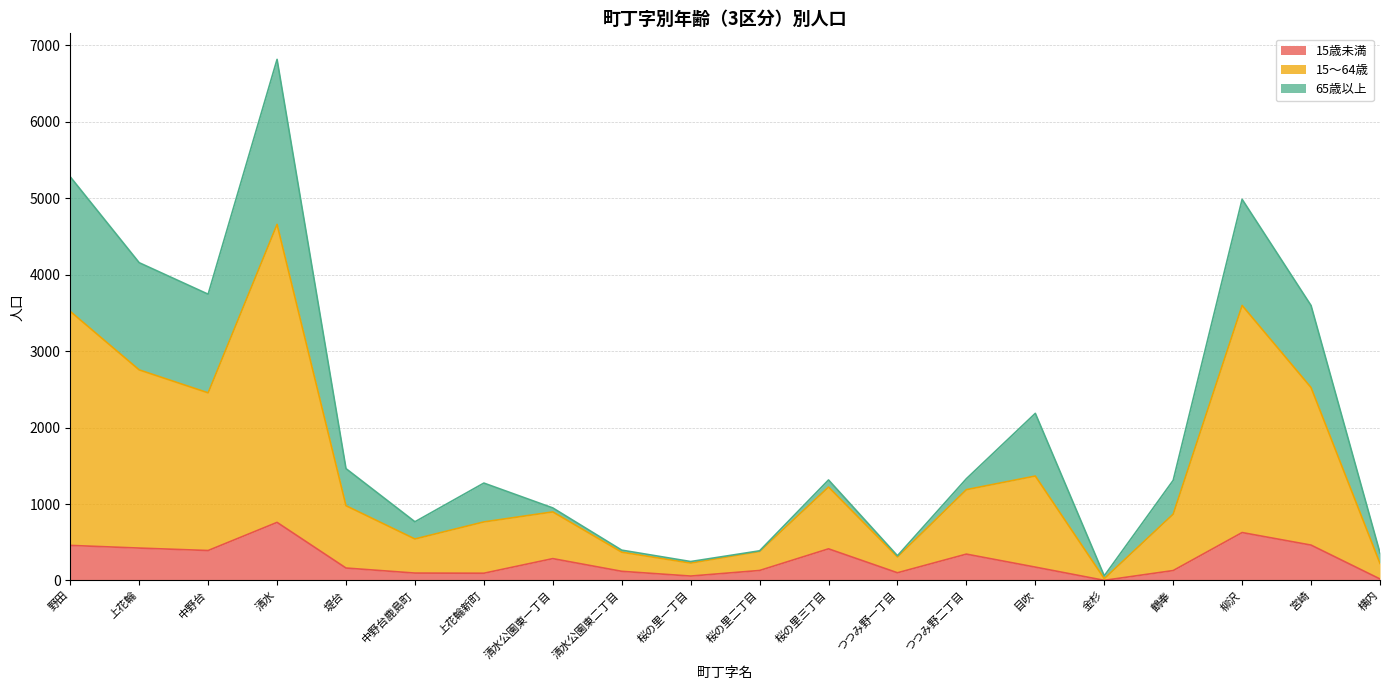

At which label does 15歳未満 first exceed 175?

野田